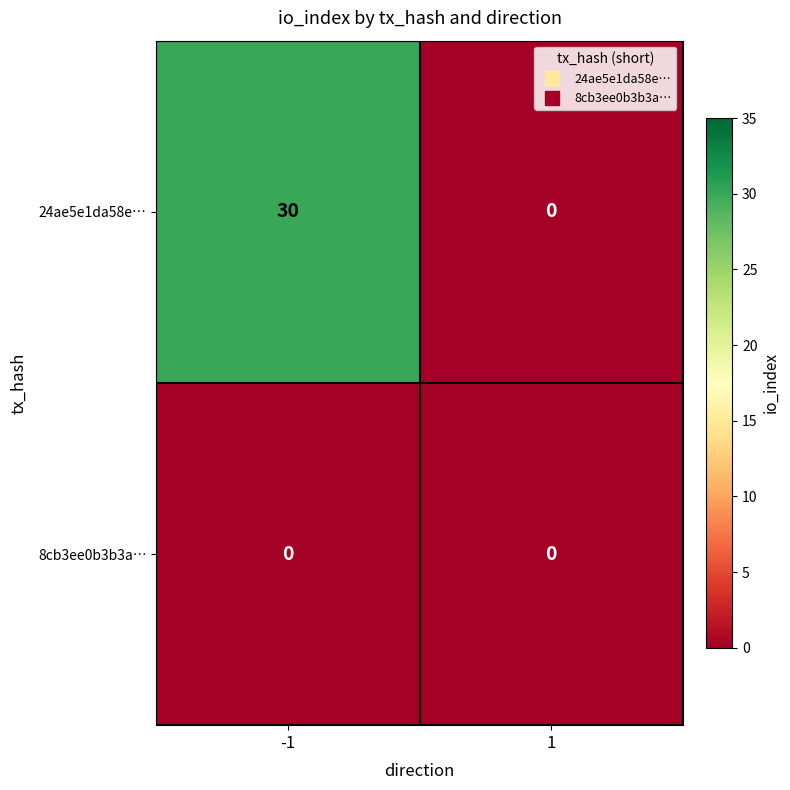

The 24ae5e1da58e… series shows 19 at 1. True or false?

False